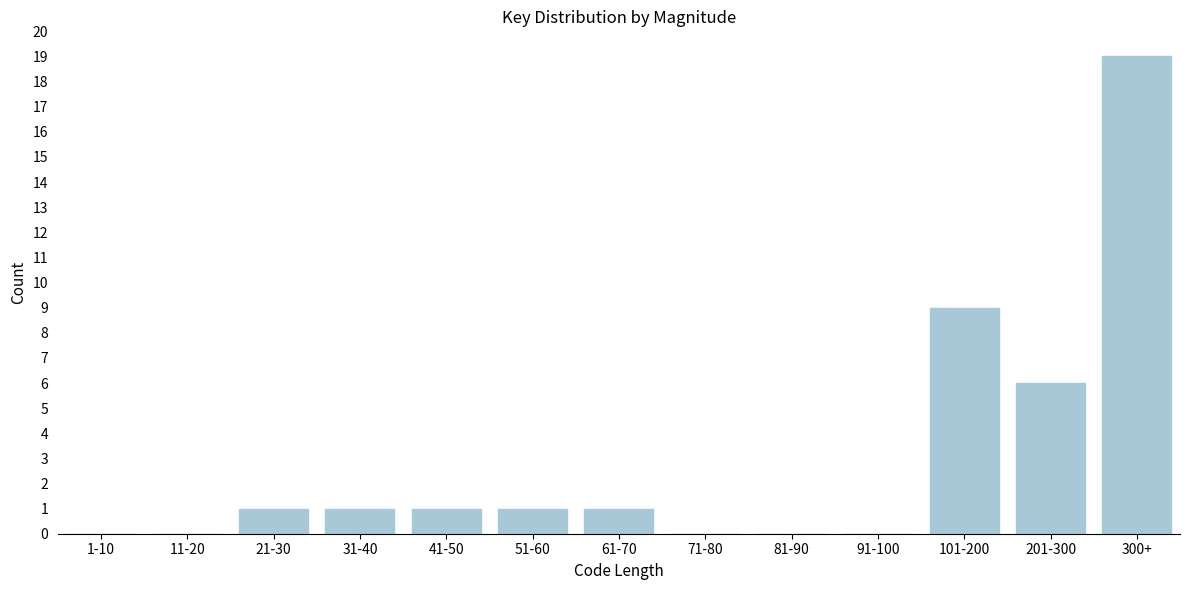

Reading left to right, extract all data points from this chart.

1-10=0	11-20=0	21-30=1	31-40=1	41-50=1	51-60=1	61-70=1	71-80=0	81-90=0	91-100=0	101-200=9	201-300=6	300+=19